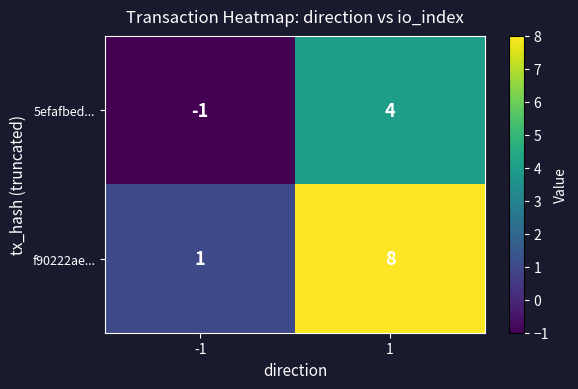

At which category is the sum across all series the highest?

1